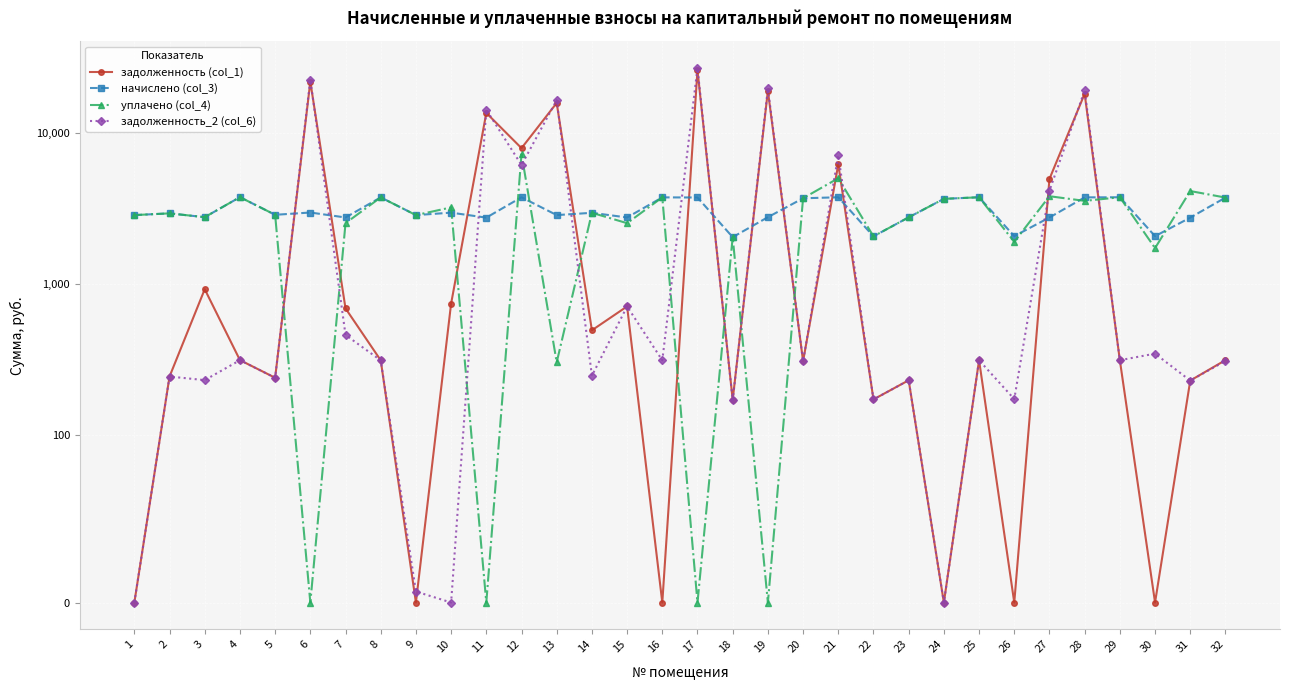

Does the chart display data point markers on the line(s)?

Yes